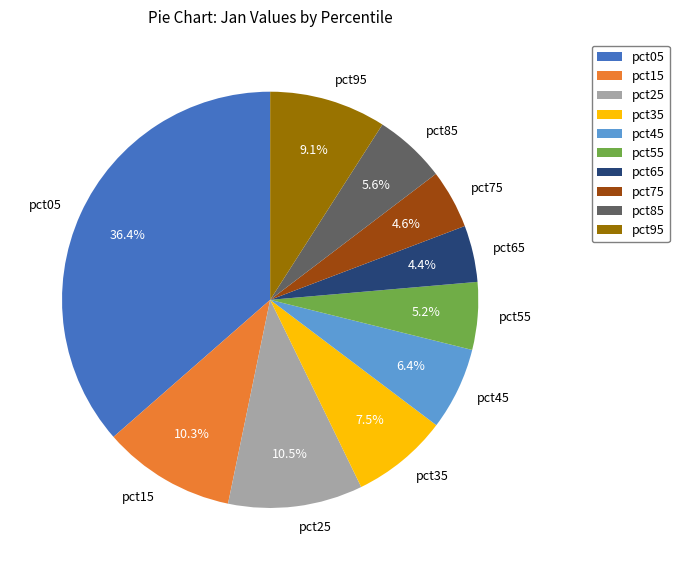

Do pct45 and pct75 together represent more than half of the pie?

No